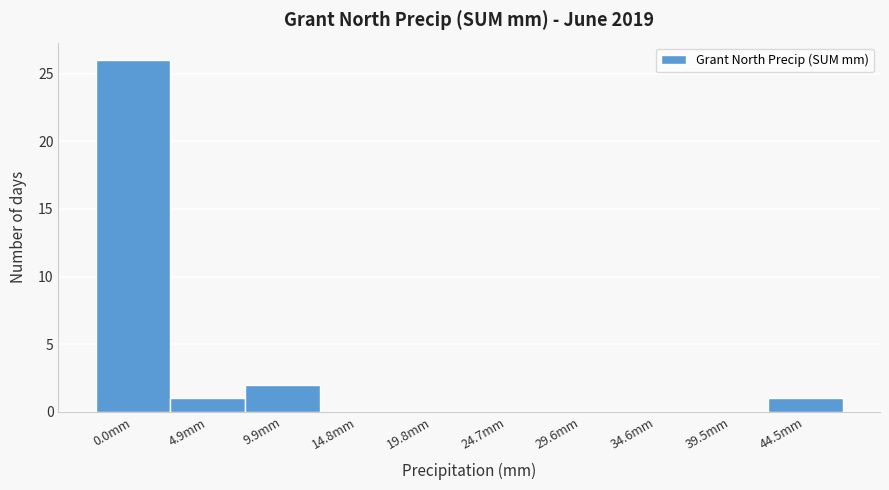

Reading left to right, extract all data points from this chart.

0.0mm=26	4.9mm=1	9.9mm=2	14.8mm=0	19.8mm=0	24.7mm=0	29.6mm=0	34.6mm=0	39.5mm=0	44.5mm=1